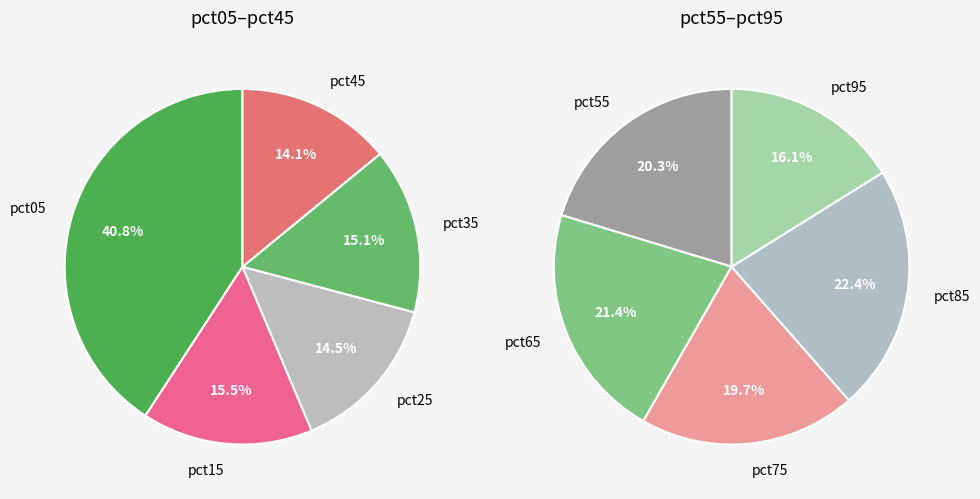

The pct95 slice represents 21% of the pie. True or false?

False